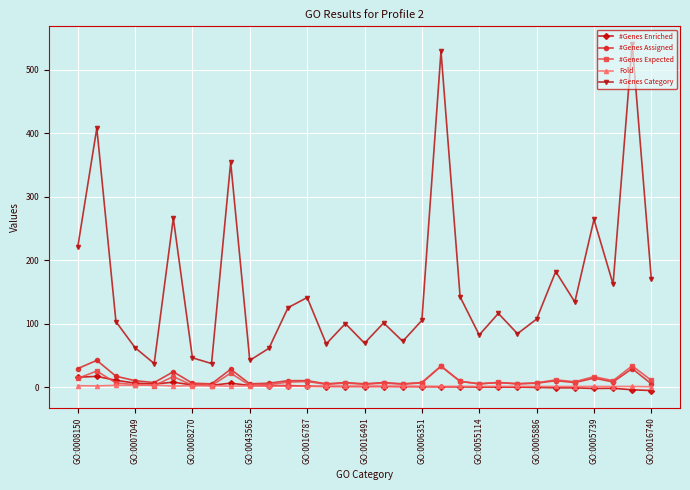

After their last crossing, which series has the higher values: #Genes Assigned or #Genes Expected?

#Genes Expected